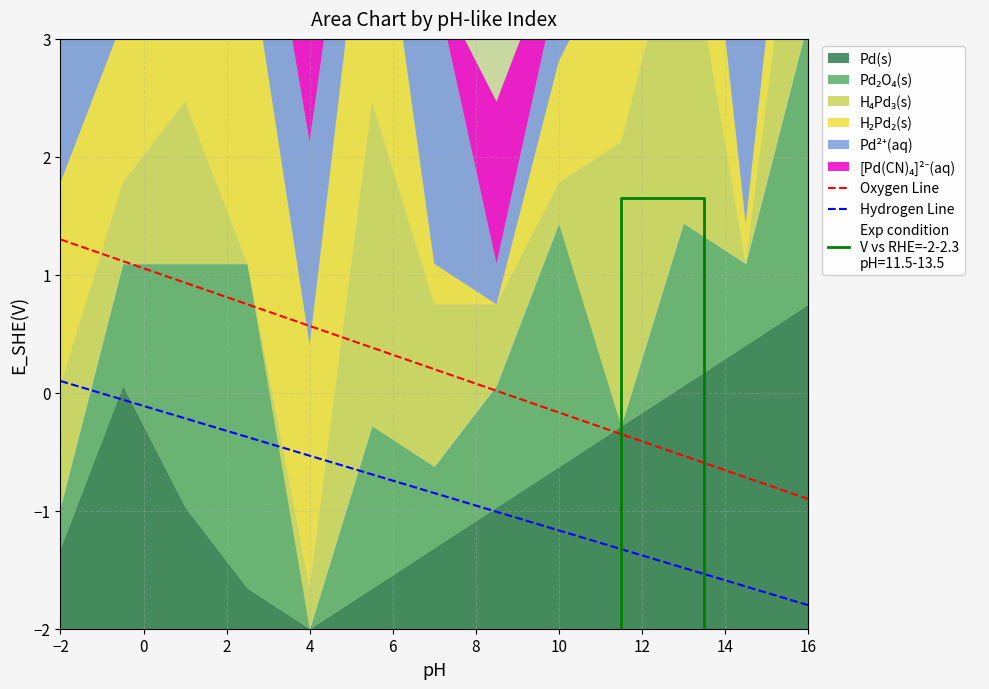

True or false: Oxygen Line and Hydrogen Line intersect in this chart.

False